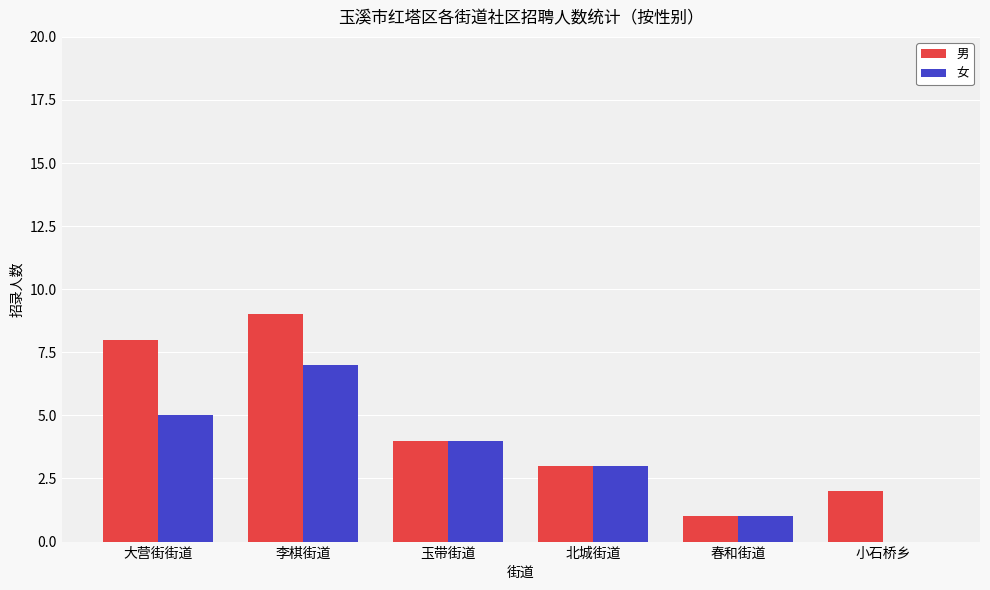

How many data points does each series have?

6